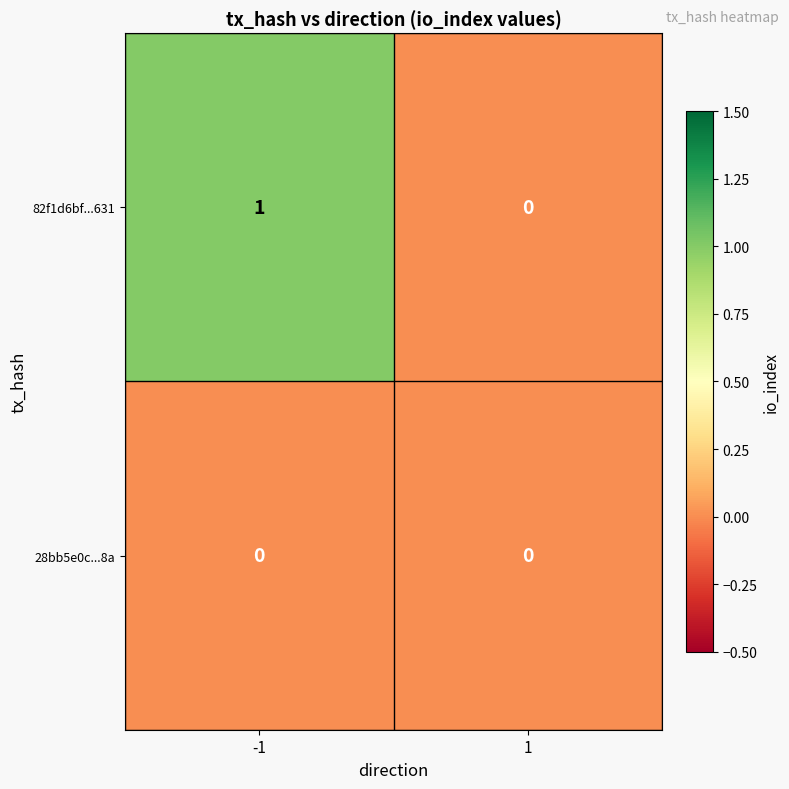

At -1, list the series in order from largest to smallest.

82f1d6bf...631, 28bb5e0c...8a